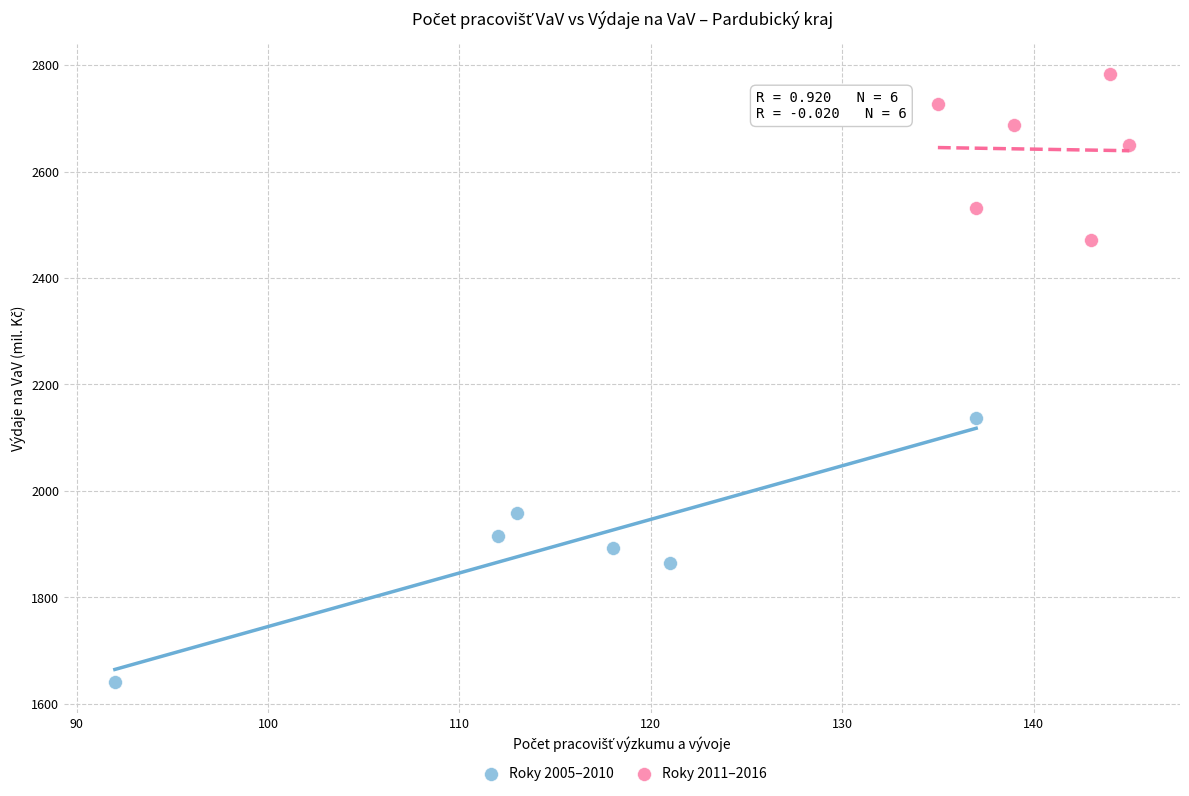

Which series reaches the minimum Y coordinate?

Roky 2005–2010